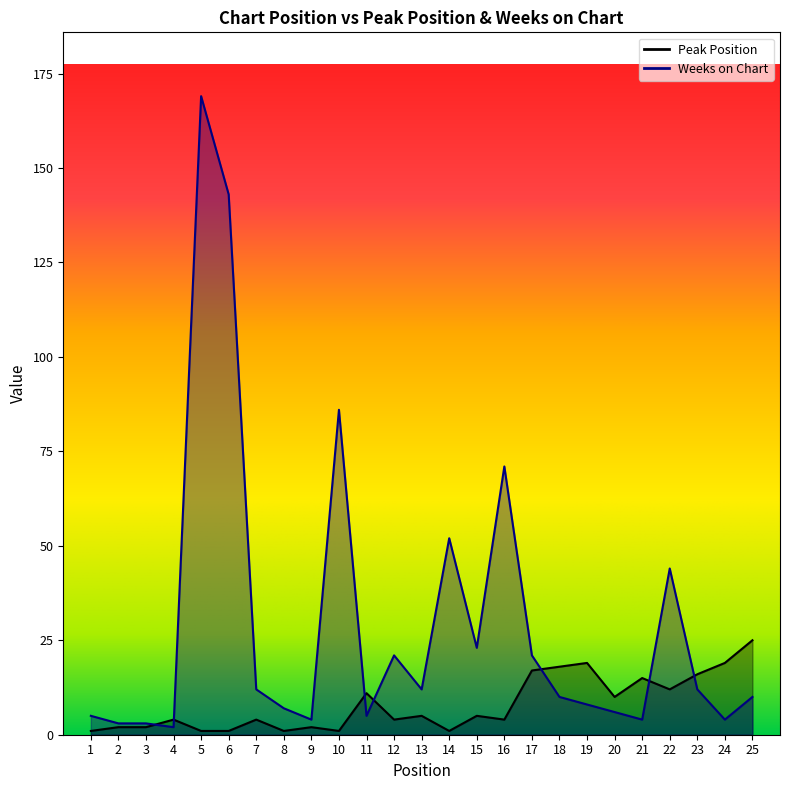

What is the minimum value for Peak Position?

1